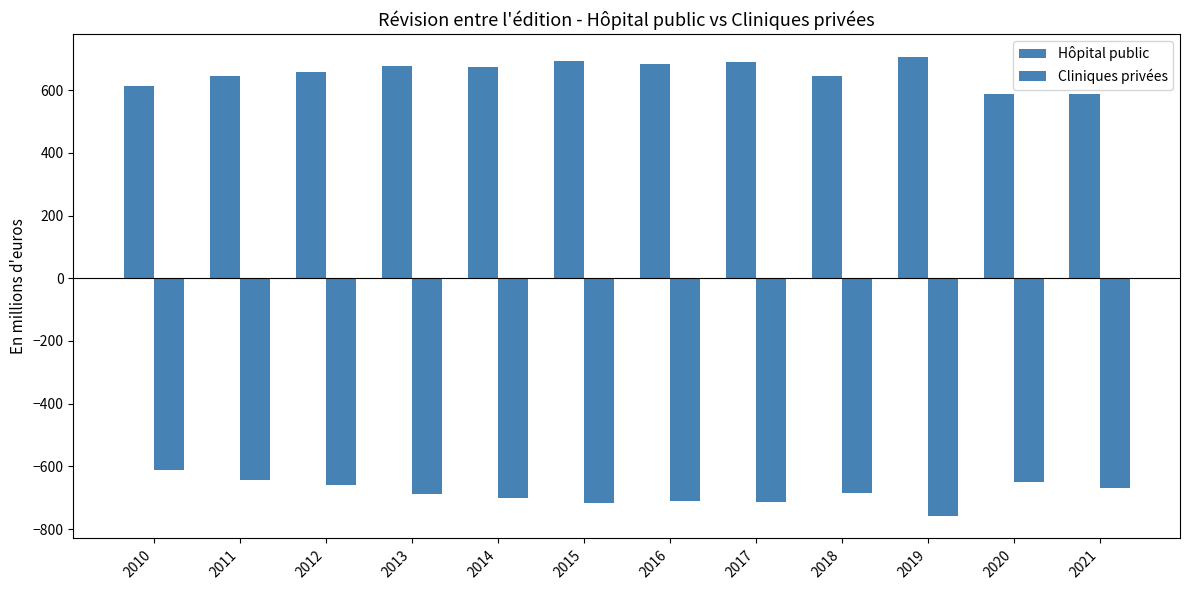

List the labels in order of Hôpital public value, smallest first.

2020, 2021, 2010, 2011, 2018, 2012, 2014, 2013, 2016, 2017, 2015, 2019